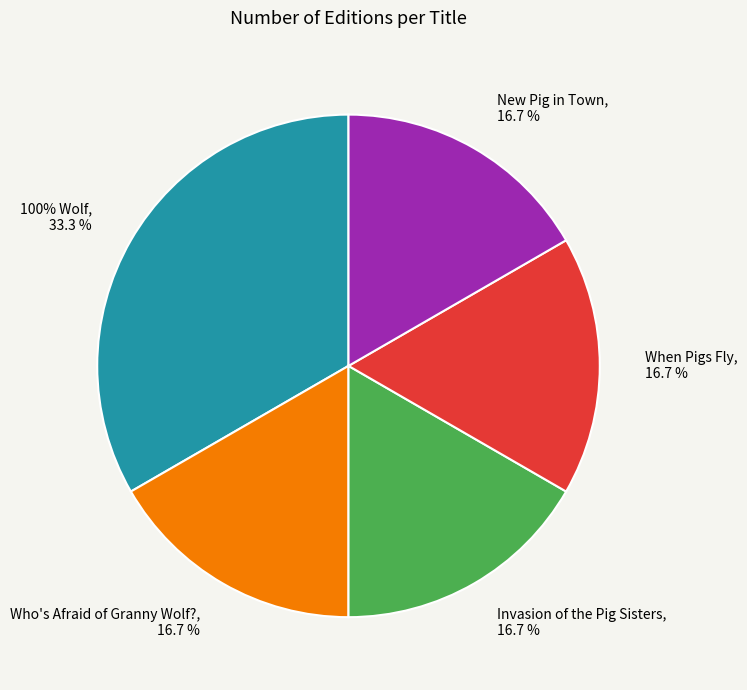

Is there any slice that represents more than half of the pie?

No